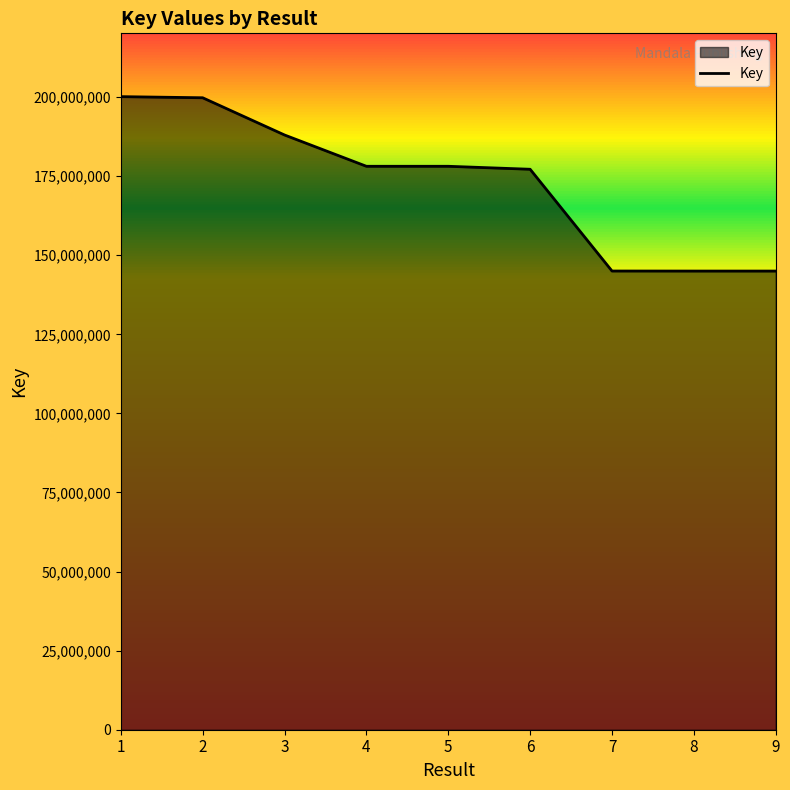

Count the number of categories in the chart.

9